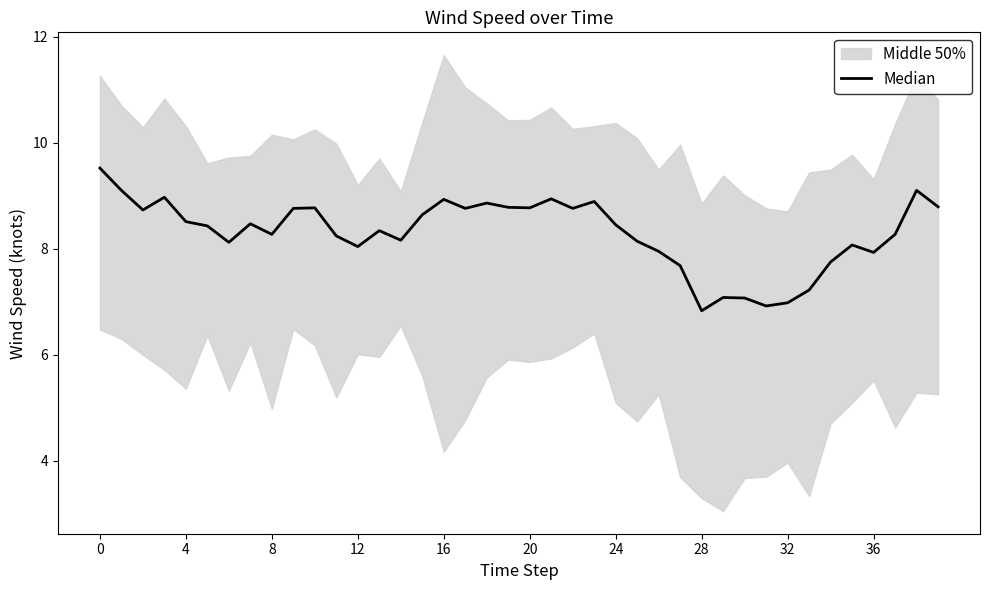

What is the greatest value displayed?

9.5